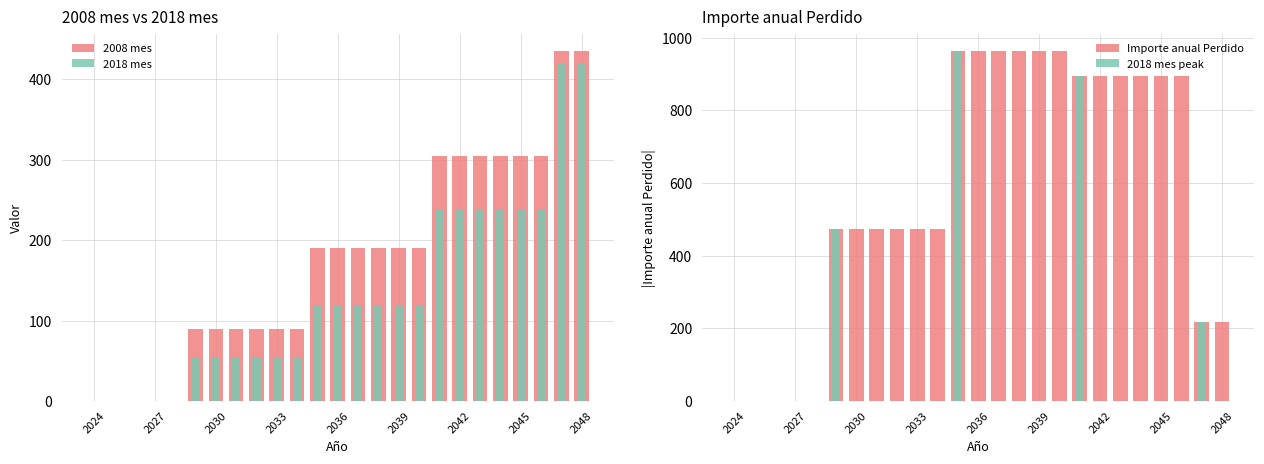

Is the value of Importe anual Perdido at 2027 greater than the value of 2018 mes at 22?

No